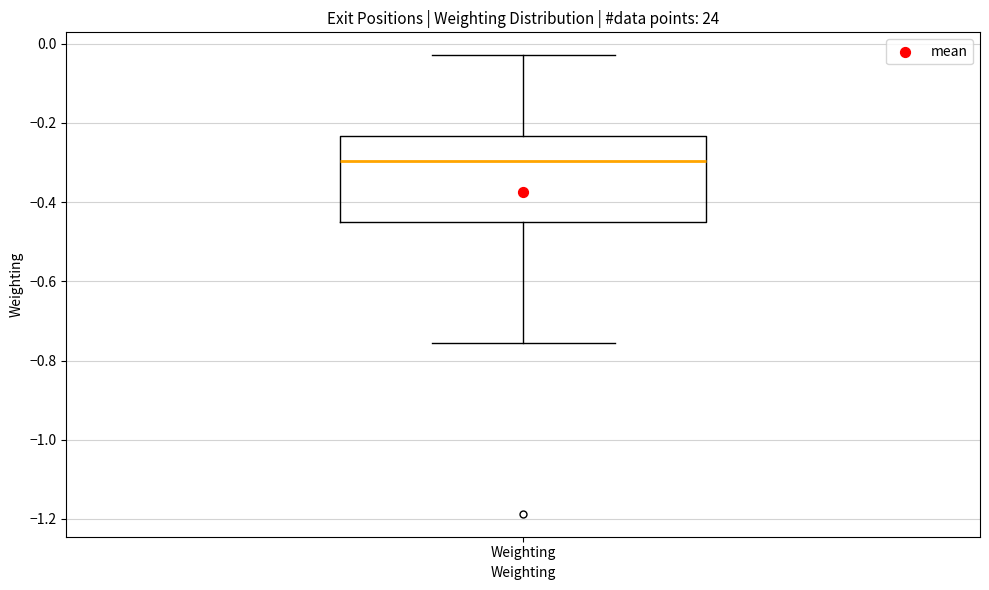

Read this box plot against the y-axis: the position of the median line, the range covered by the box, and the ends of both whiskers. The values are not printed on the chart, so give them approximately, as read against the axis.

median -0.30, box -0.44 to -0.24, whiskers -0.76 to -0.02